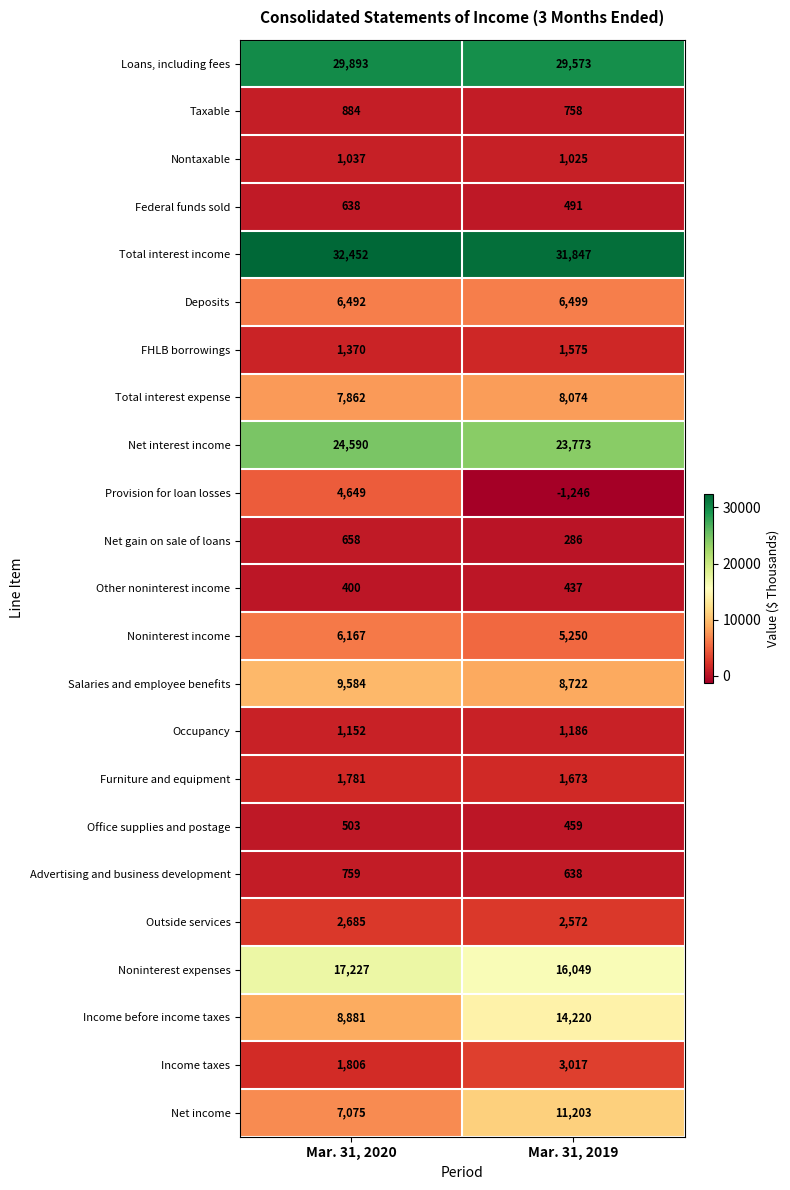

Which series has the largest total across all categories?

Total interest income